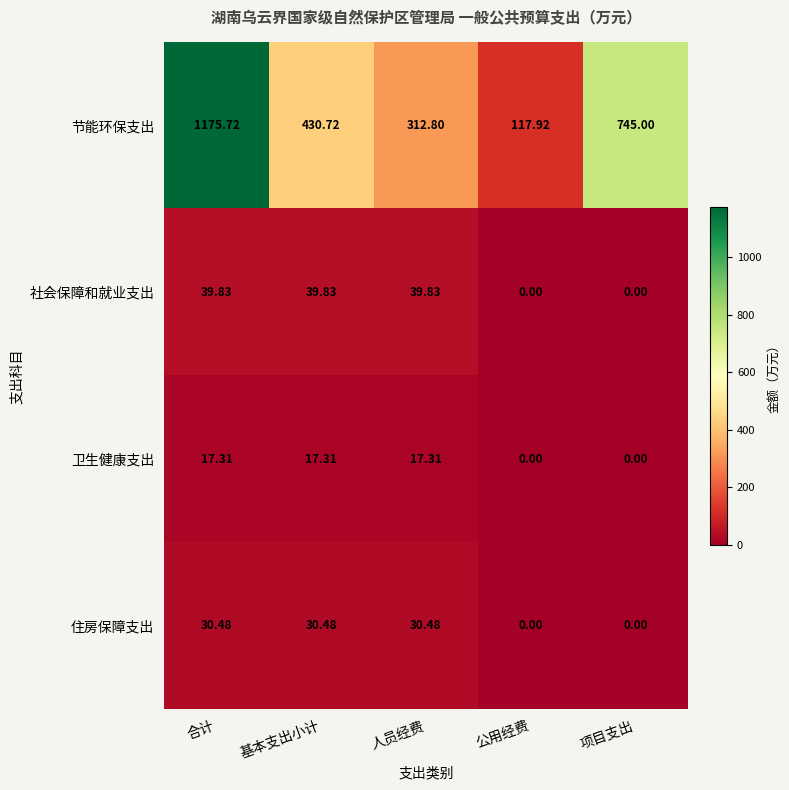

Rank the series at 合计 from lowest to highest value.

卫生健康支出, 住房保障支出, 社会保障和就业支出, 节能环保支出